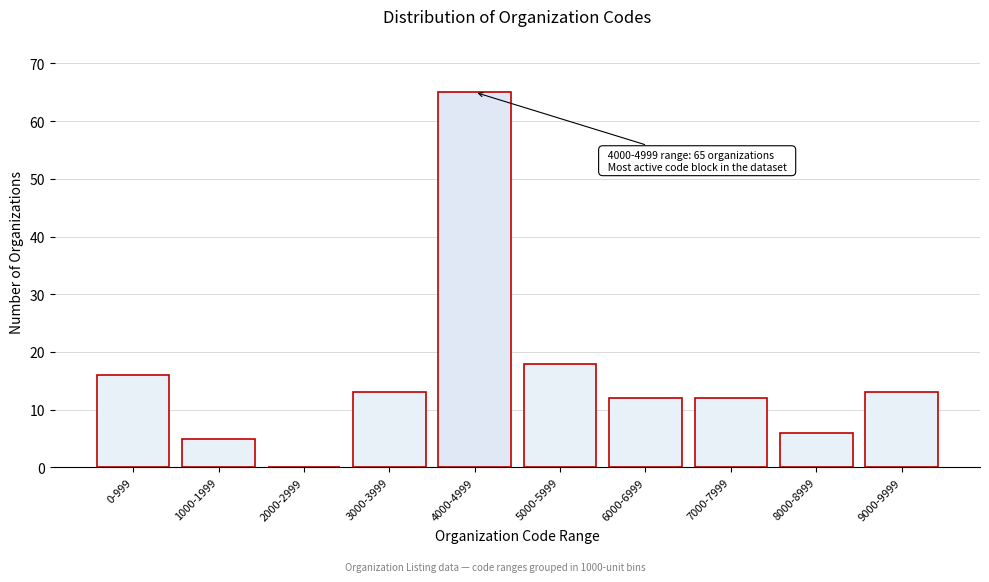

Reading left to right, what are all the values shown in this chart?

0-999=16	1000-1999=5	2000-2999=0	3000-3999=13	4000-4999=65	5000-5999=18	6000-6999=12	7000-7999=12	8000-8999=6	9000-9999=13